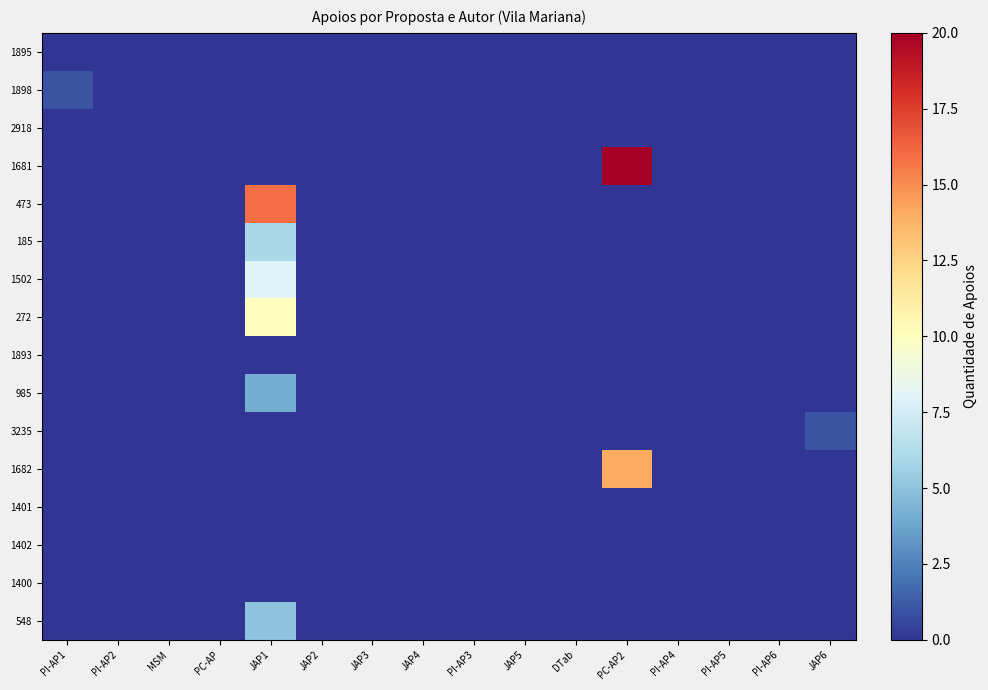

Which series changed the most between PI-AP1 and PI-AP3?

1898